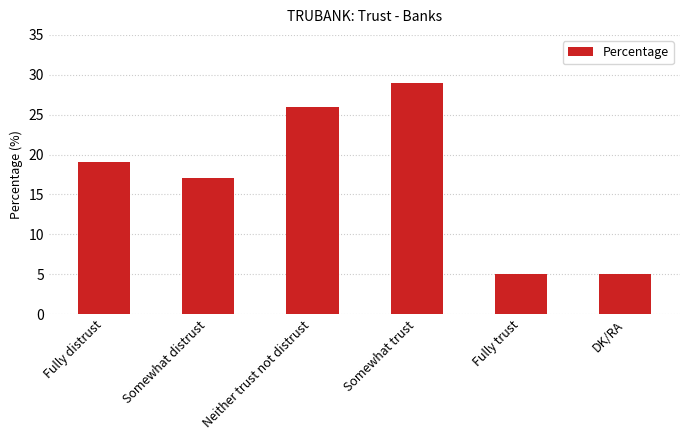

What is the minimum value shown in the chart?

5